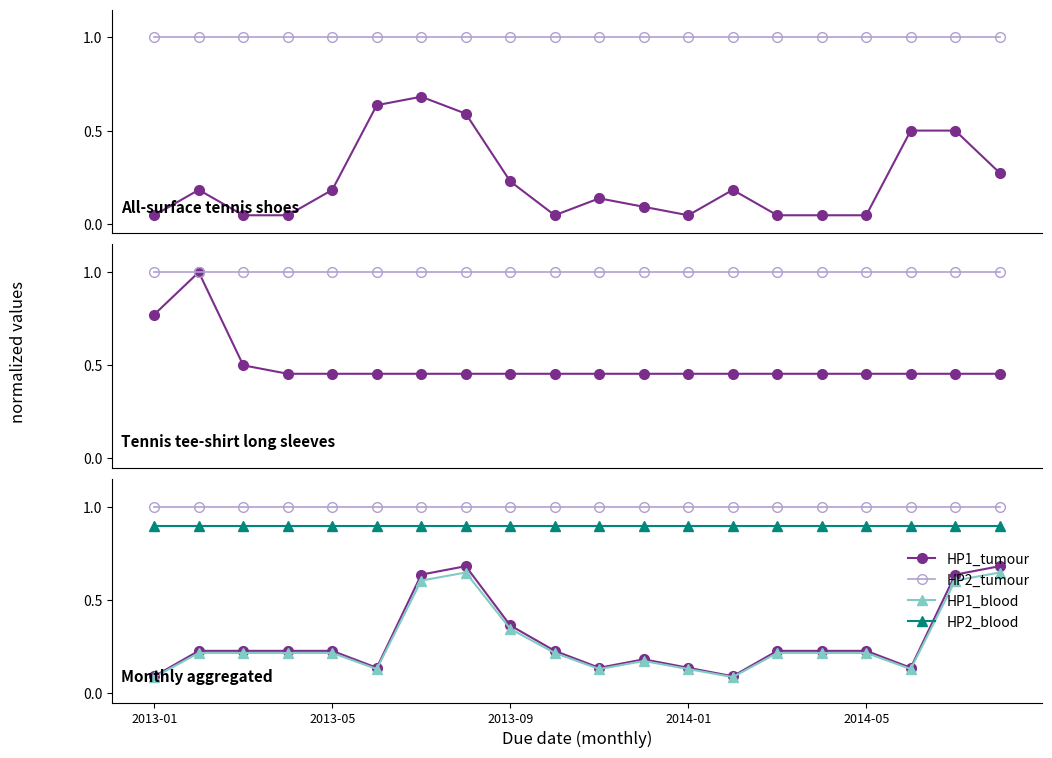

True or false: HP1_blood and HP2_blood cross at least once.

False